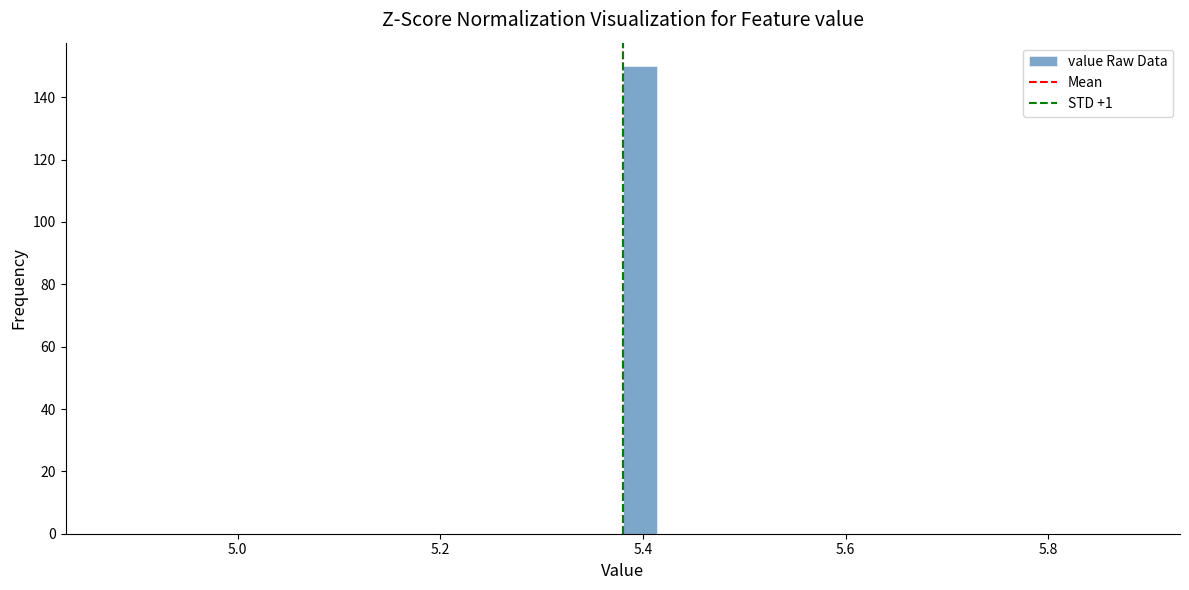

Around what value on the x-axis is the tallest bar? Give the approximate position of its centre, as read against the axis.

5.40